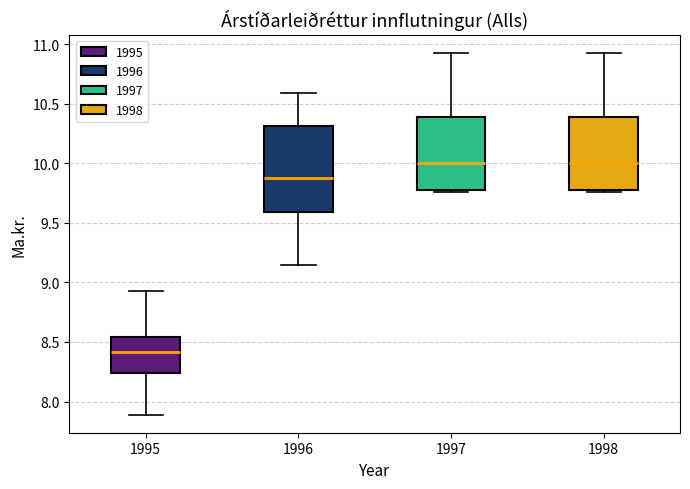

Reading left to right, transcribe this box plot: for each box, give where its median line is, the range the box spans, and where its two whiskers end, as read against the y-axis. The values are not printed on the chart, so give them approximately, as read against the axis.

1995: median 8.40, box 8.25 to 8.55, whiskers 7.90 to 8.95
1996: median 9.90, box 9.60 to 10.30, whiskers 9.15 to 10.60
1997: median 10.00, box 9.80 to 10.40, whiskers 9.75 to 10.95
1998: median 10.00, box 9.80 to 10.40, whiskers 9.75 to 10.95